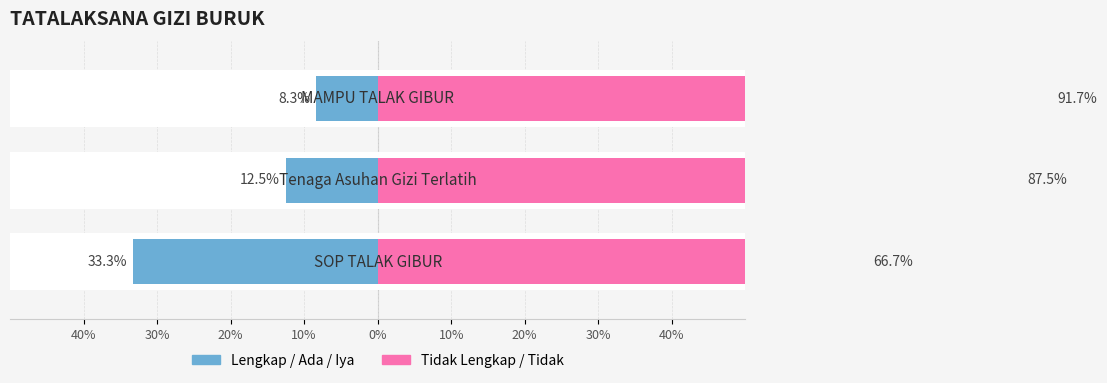

The Lengkap / Ada / Iya series shows -48.9 at 40%. True or false?

False